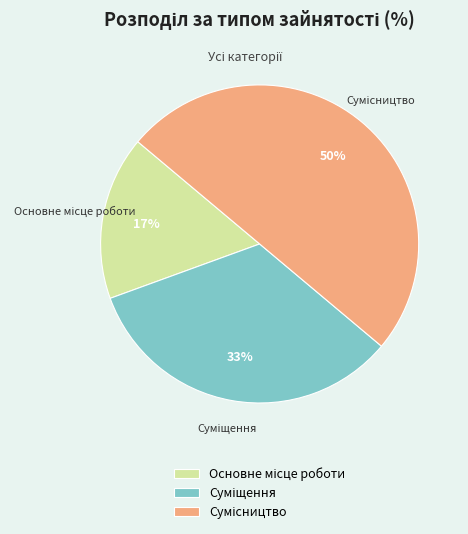

To the nearest percent, what is the difference between the largest and smallest slice percentages?

33%